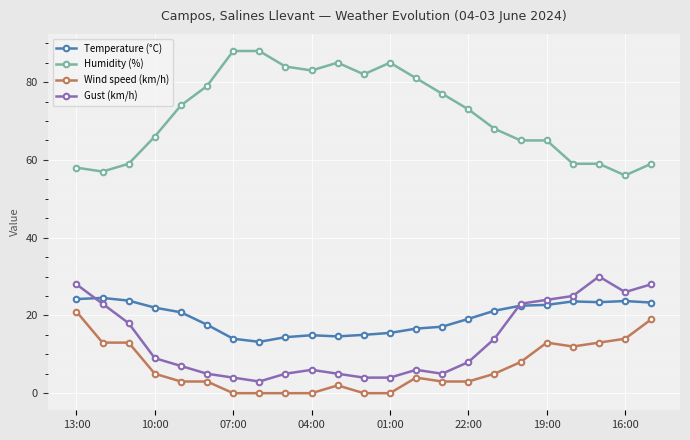

True or false: Wind speed (km/h) and Gust (km/h) cross at least once.

False